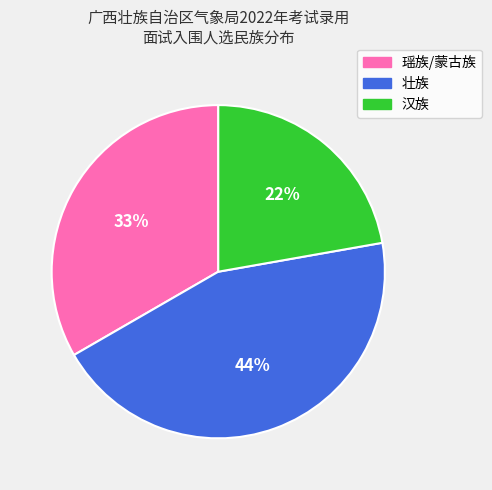

The 汉族 slice represents 22% of the pie. True or false?

True